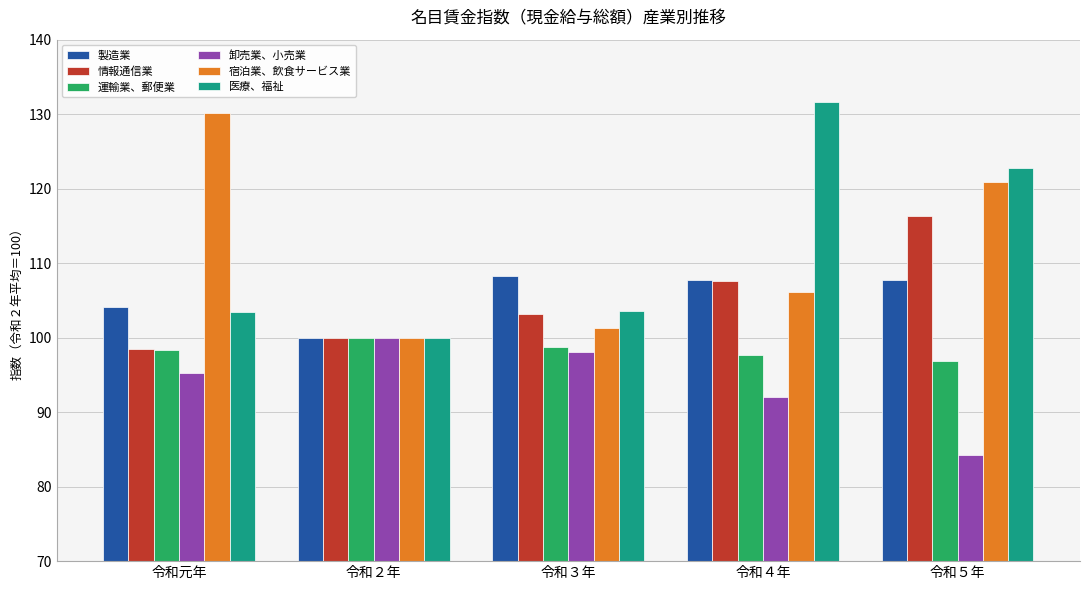

What is the value of the 製造業 bar at the 4th from the left?

107.7